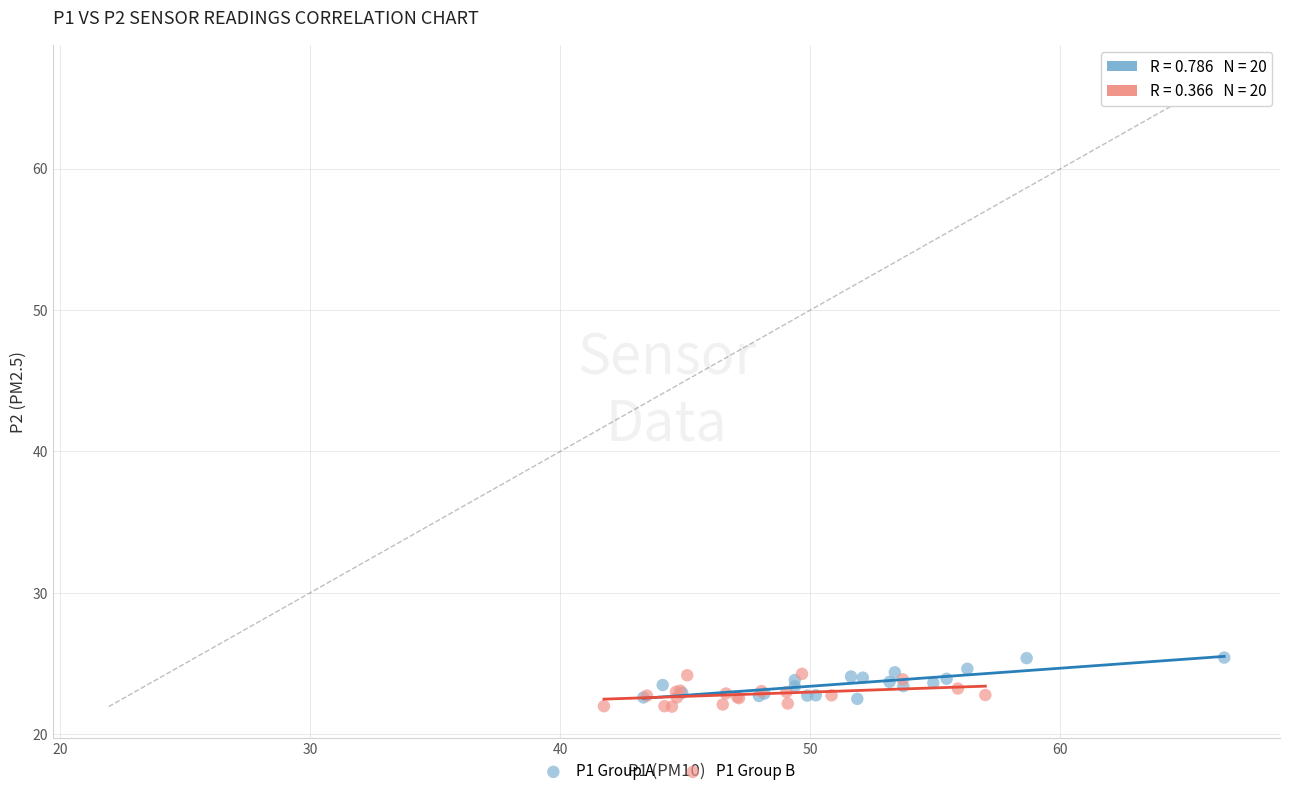

What are all the series names shown in the legend?

P1 Group A, P1 Group B